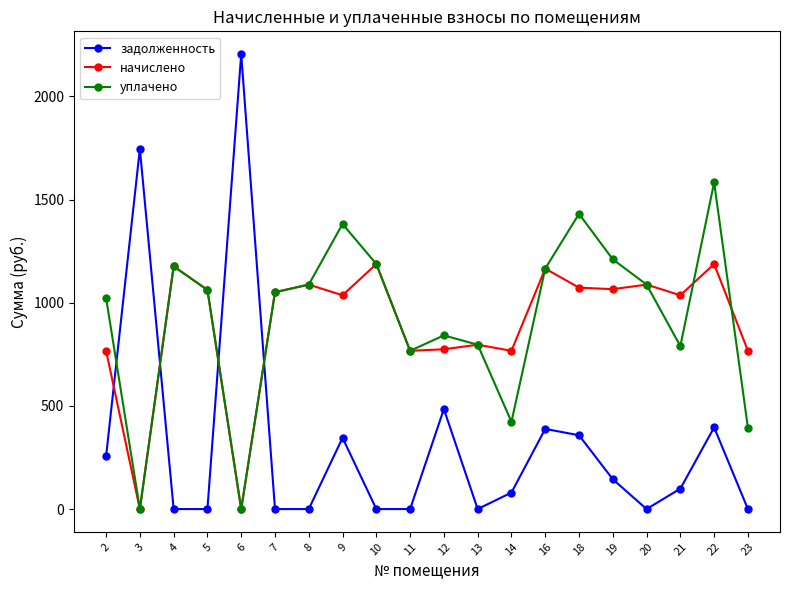

Is it true that начислено equals 1087.7 at 8?

True